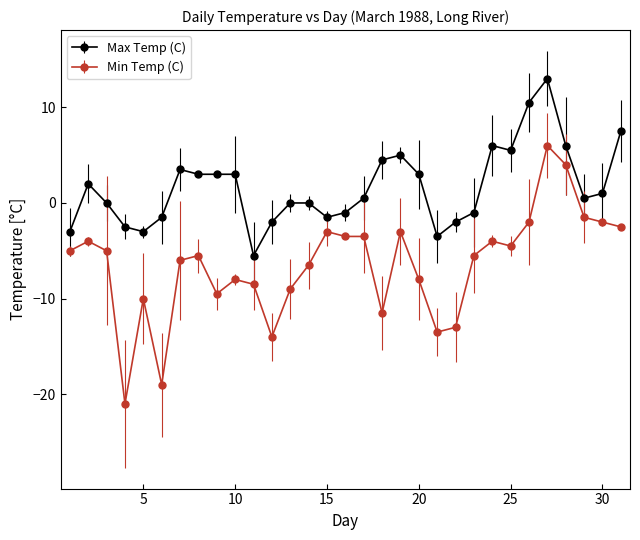

Which series has the largest total across all categories?

Max Temp (C)